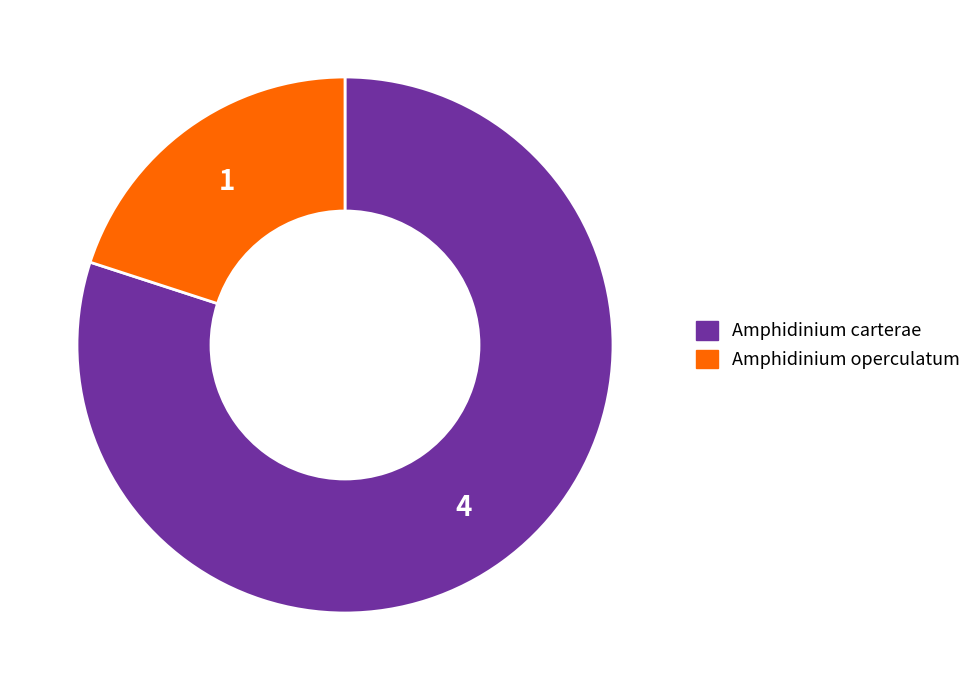

How many slices are in this pie chart?

2